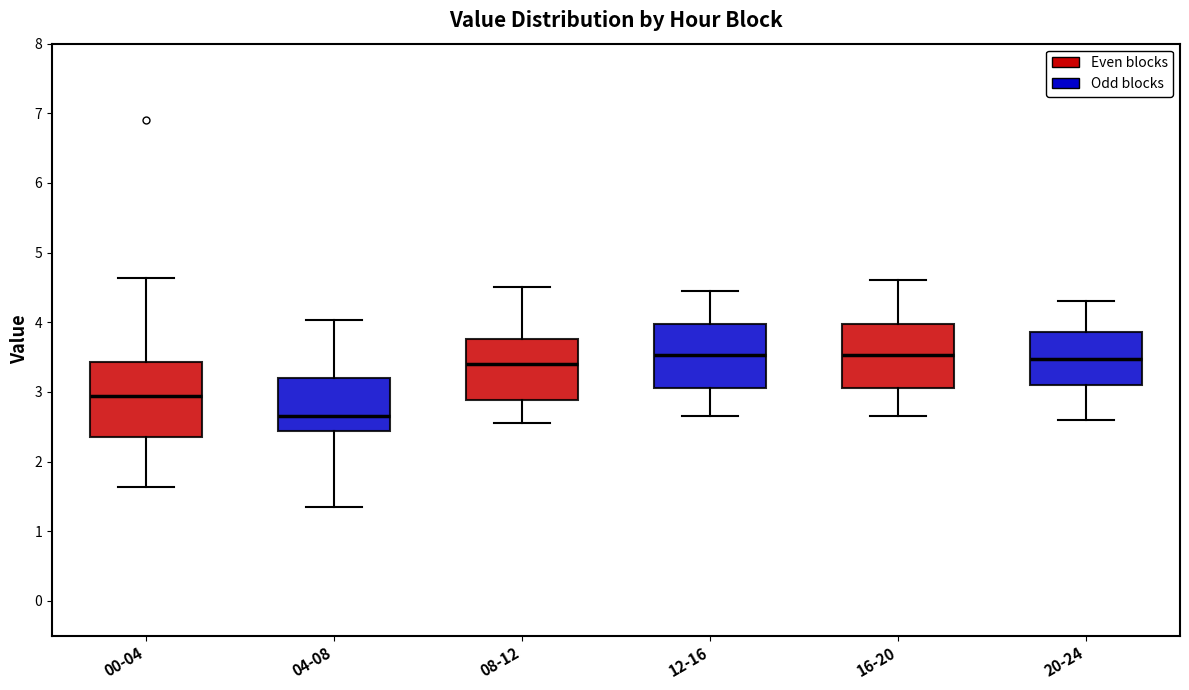

Comparing the boxes themselves (not the whiskers), which one is the tallest?

00-04